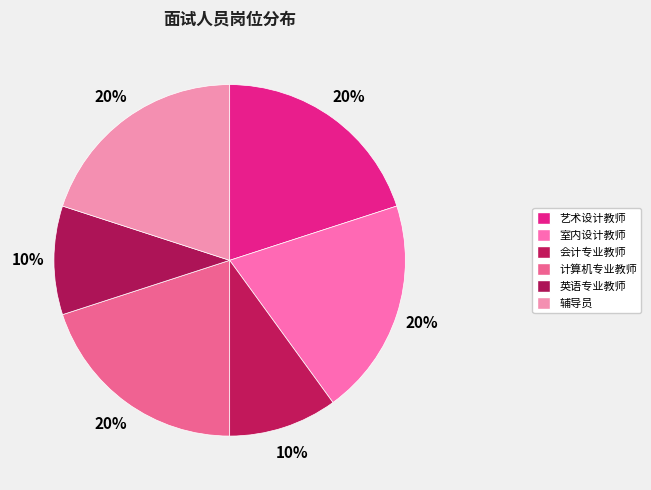

To the nearest percent, what percentage of the pie is 英语专业教师?

10%